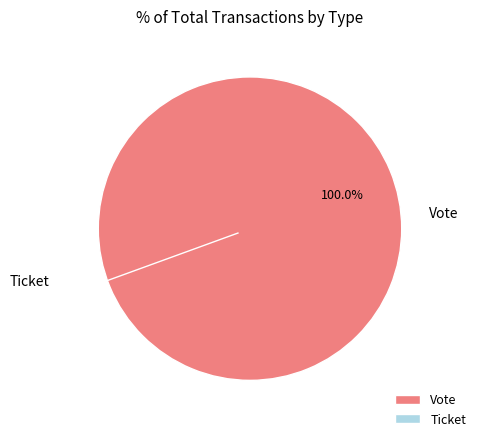

Count the number of slices in the pie.

2